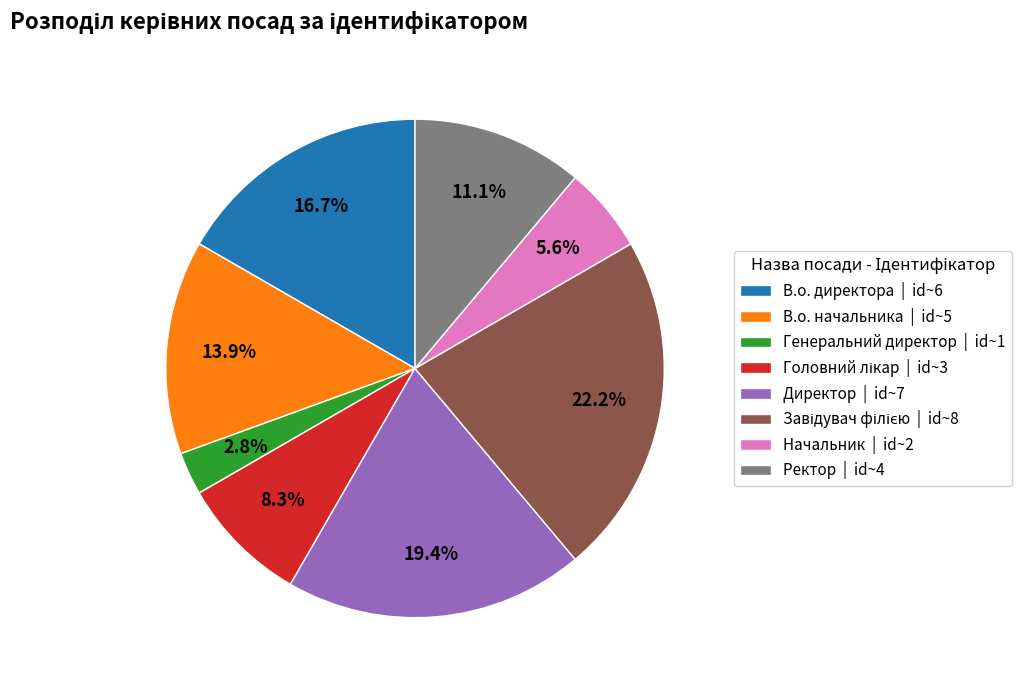

Does В.о. директора represent more than half of the total?

No